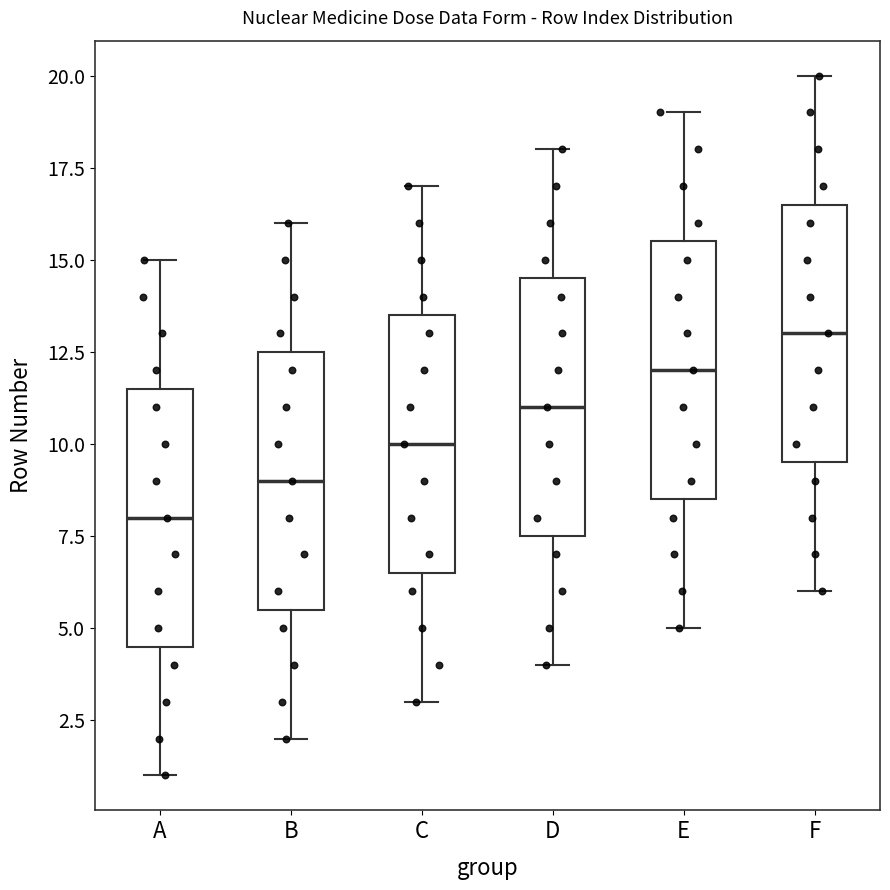

Reading left to right, transcribe this box plot: for each box, give where its median line is, the range the box spans, and where its two whiskers end, as read against the y-axis. The values are not printed on the chart, so give them approximately, as read against the axis.

A: median 8.0, box 4.5 to 11.5, whiskers 1.0 to 15.0
B: median 9.0, box 5.5 to 12.5, whiskers 2.0 to 16.0
C: median 10.0, box 6.5 to 13.5, whiskers 3.0 to 17.0
D: median 11.0, box 7.5 to 14.5, whiskers 4.0 to 18.0
E: median 12.0, box 8.5 to 15.5, whiskers 5.0 to 19.0
F: median 13.0, box 9.5 to 16.5, whiskers 6.0 to 20.0